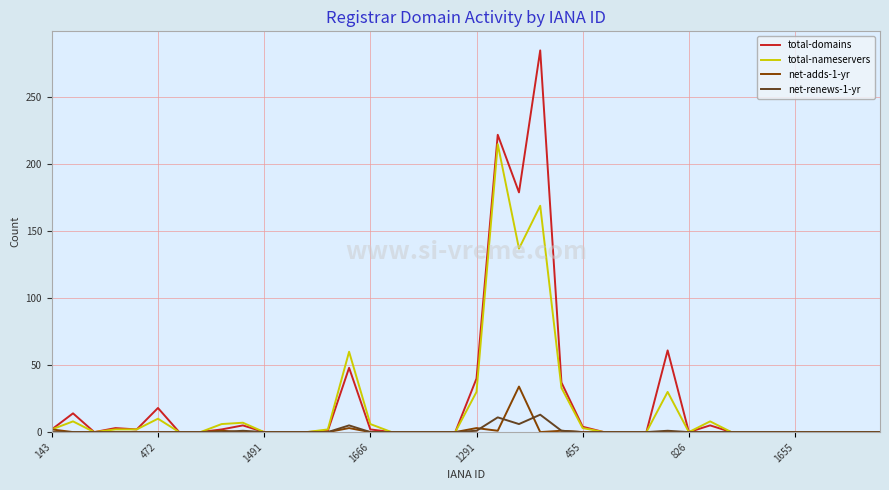

Rank the series by their maximum value, from lowest to highest.

net-renews-1-yr, net-adds-1-yr, total-nameservers, total-domains